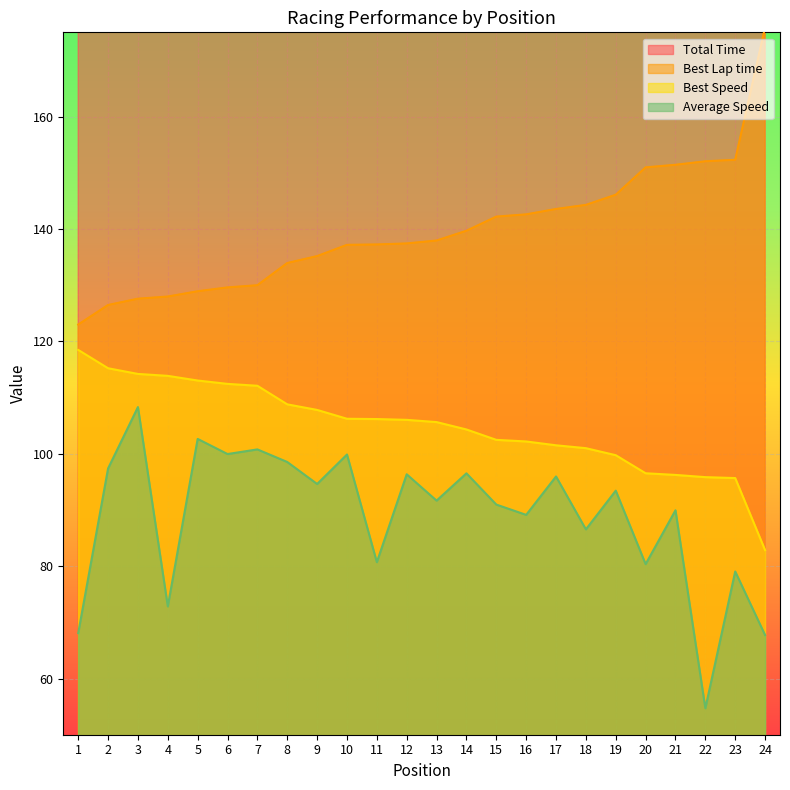

What is the value of the Total Time point at the 11th from the left?

541.7